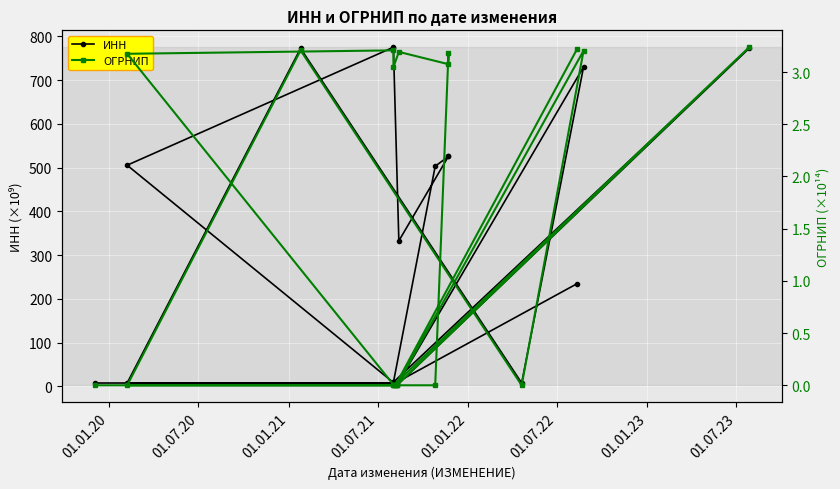

True or false: ИНН and ОГРНИП cross at least once.

False